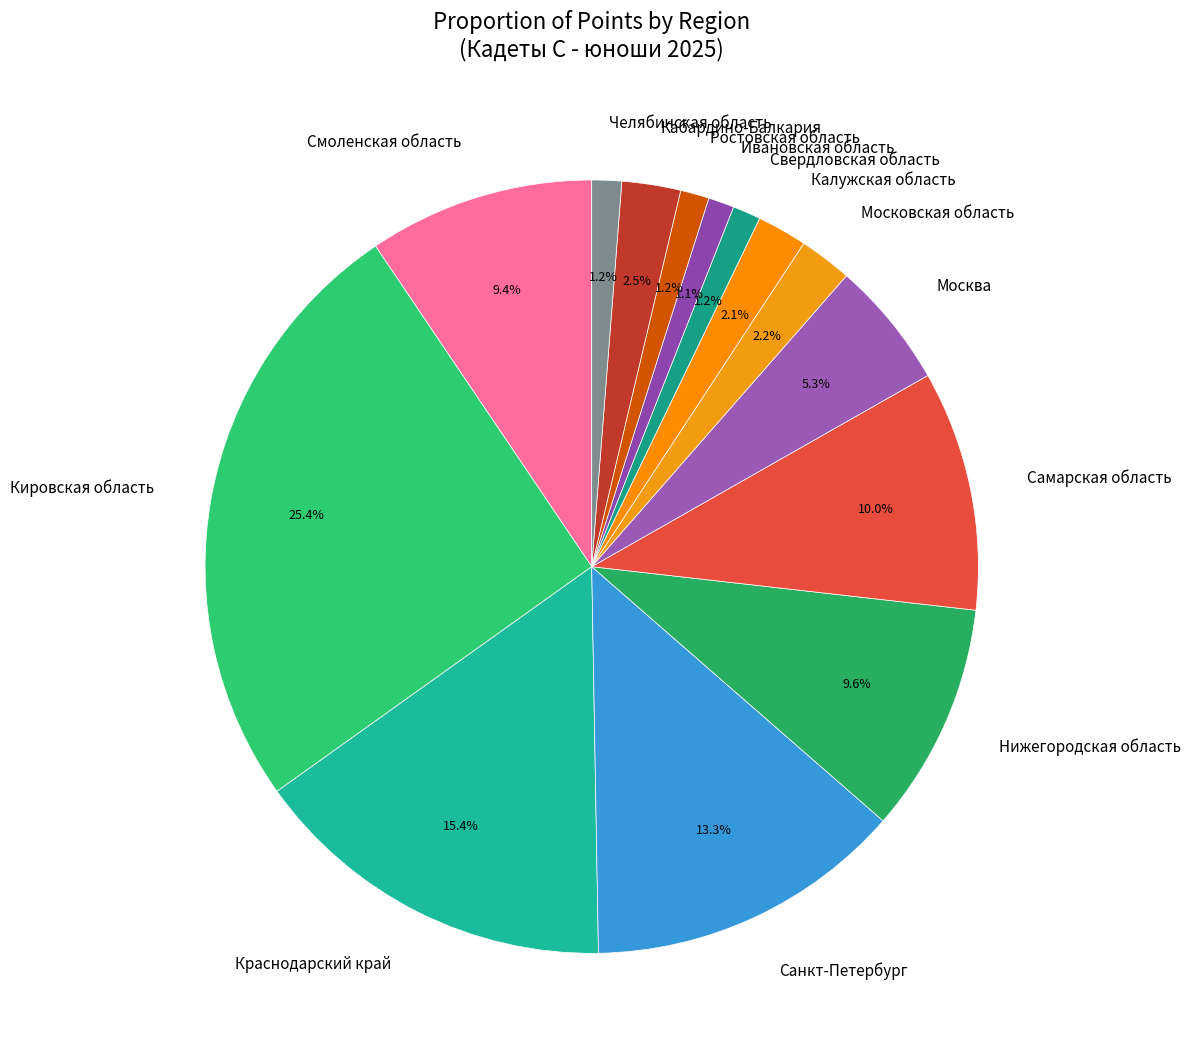

What percentage is the Свердловская область slice, to the nearest percent?

1%